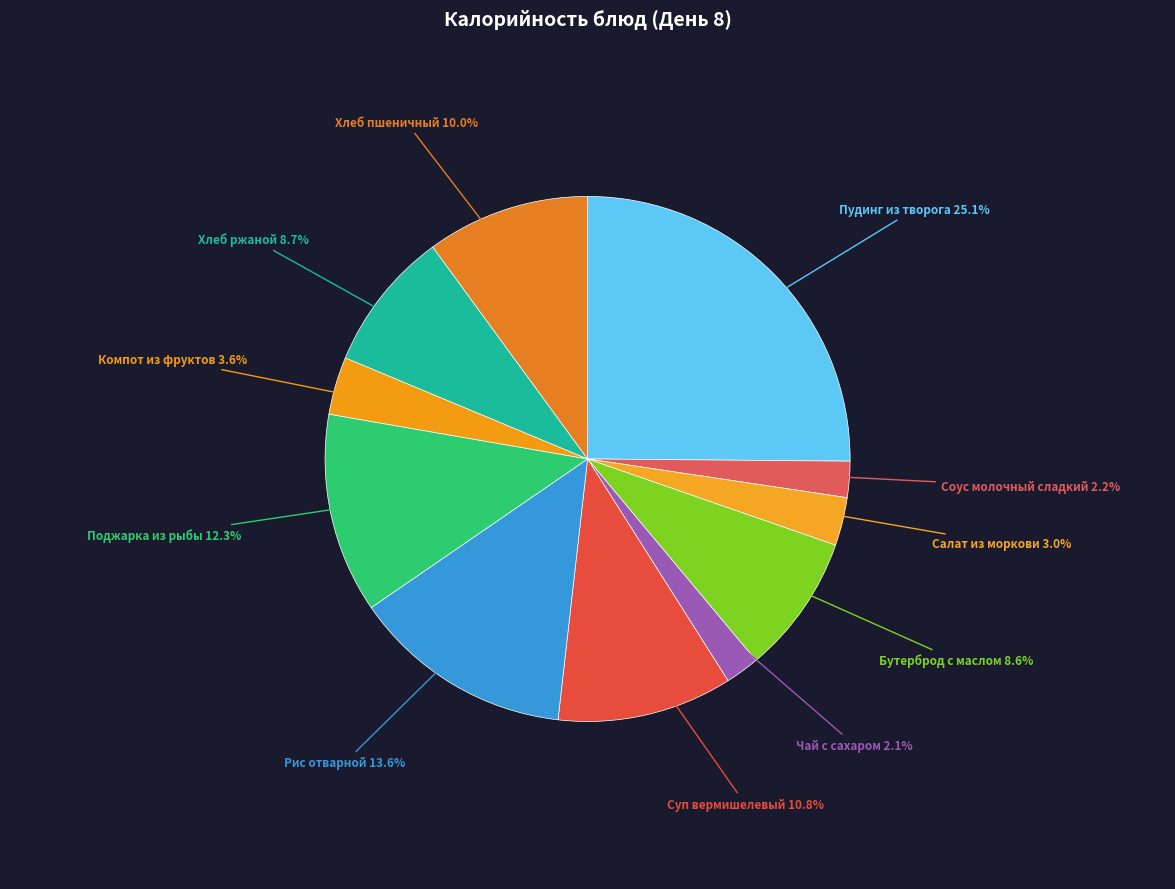

The Чай с сахаром slice represents 12% of the pie. True or false?

False